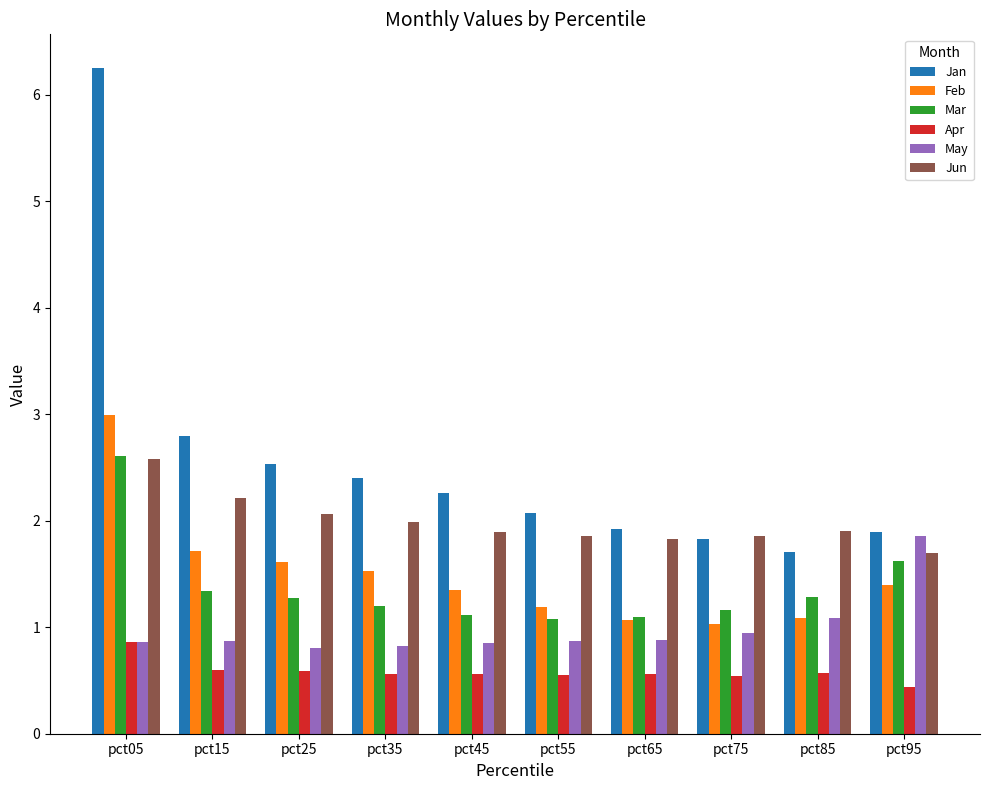

What is the difference between the second highest and second lowest values in the May series?

0.3